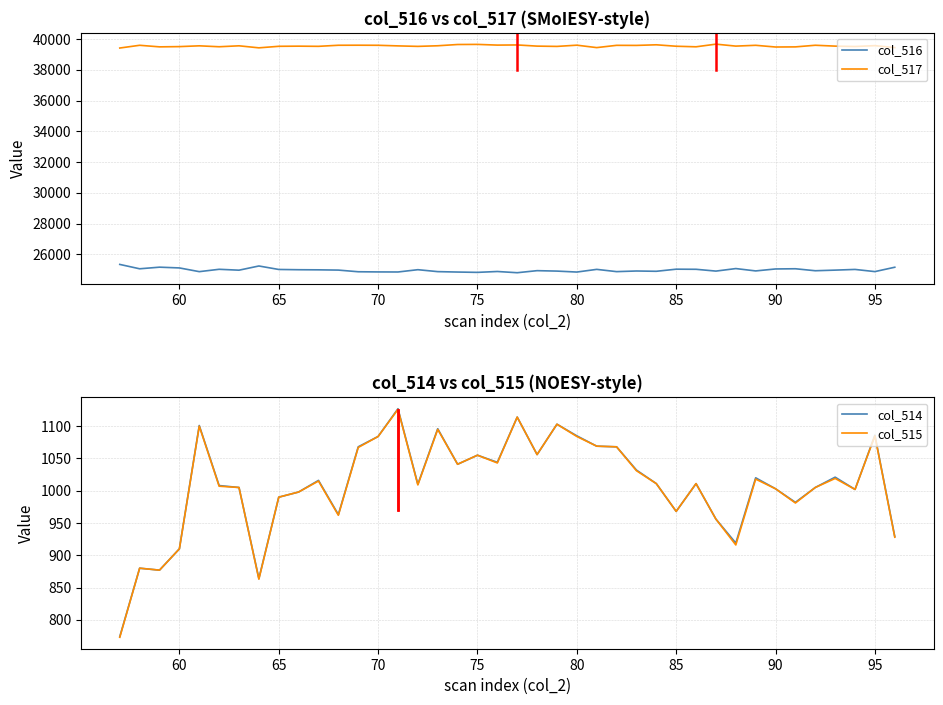

What is the sum of all col_514 values?

40351